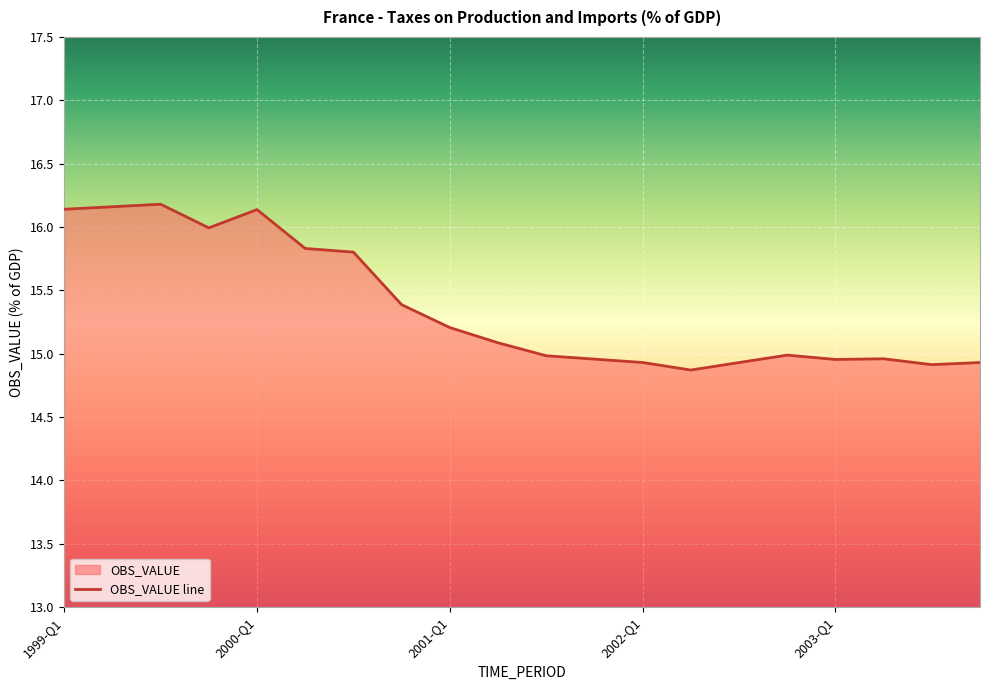

Where is the data nearest to the value 15?

2002-Q4